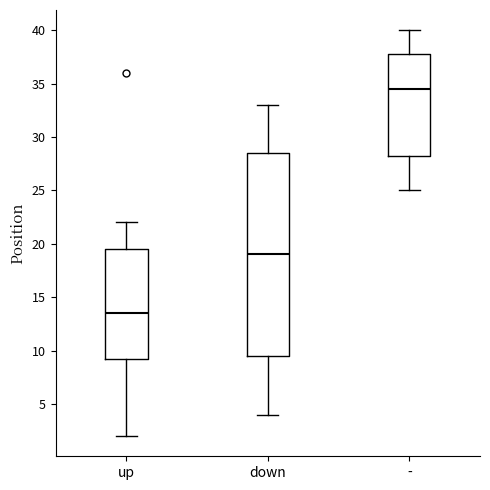

Which box has the highest median line?

-